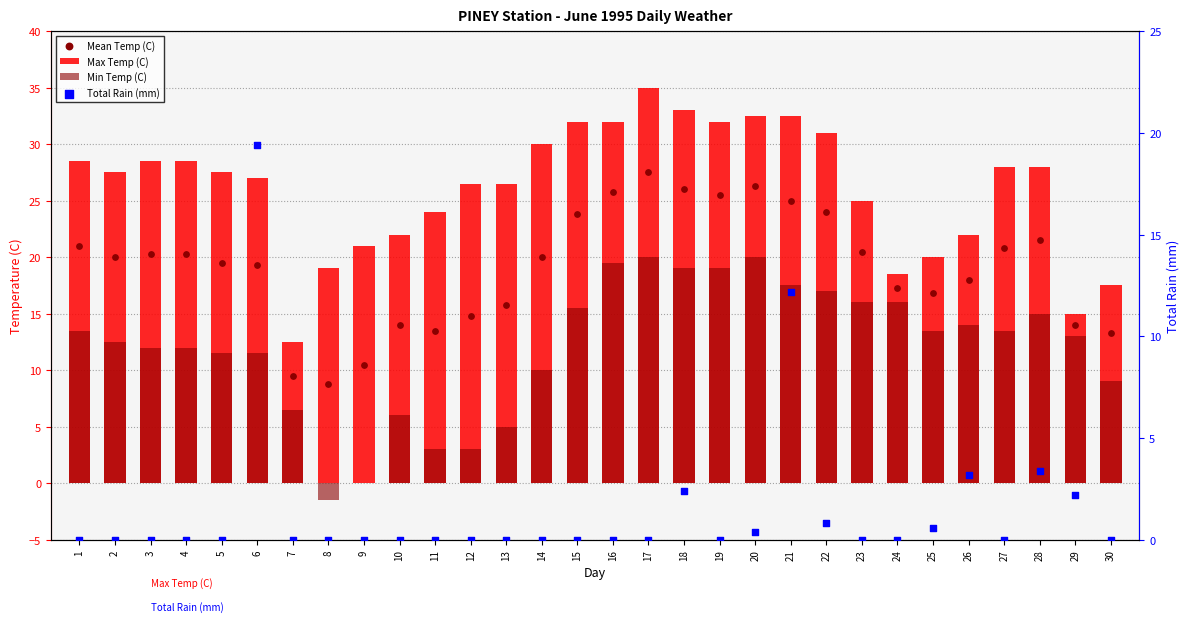

Which series contains the highest Y value?

Max Temp (C)